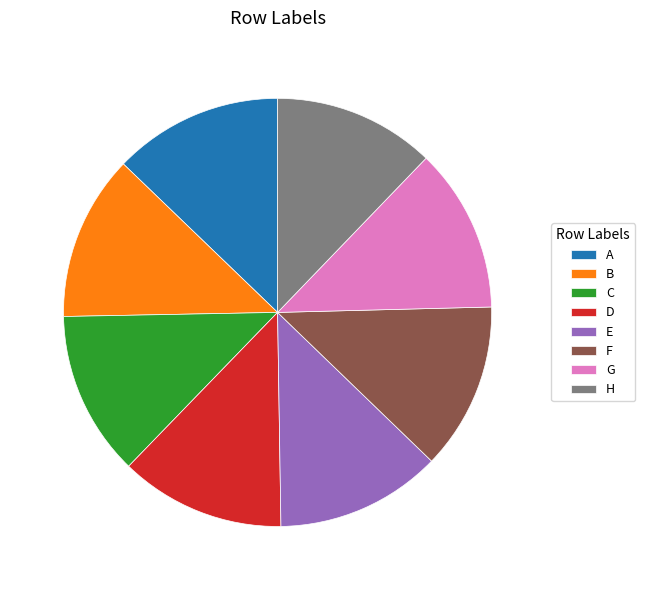

The H slice represents 1% of the pie. True or false?

False